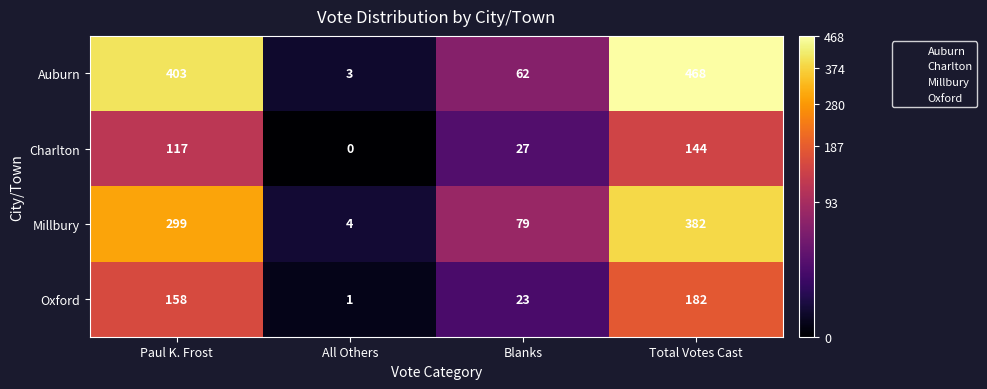

How many categories are shown in the chart?

4